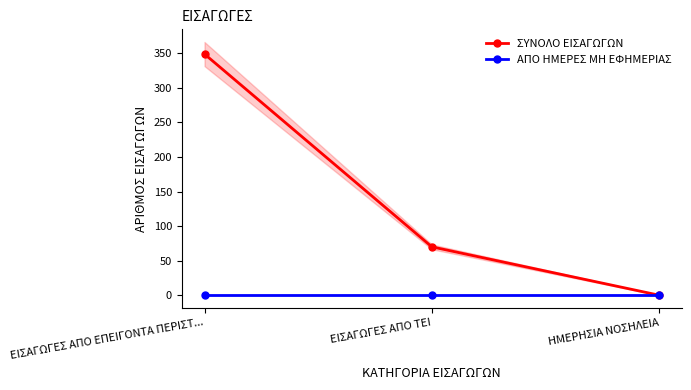

How many data points in ΣΥΝΟΛΟ ΕΙΣΑΓΩΓΩΝ are above 70?

1